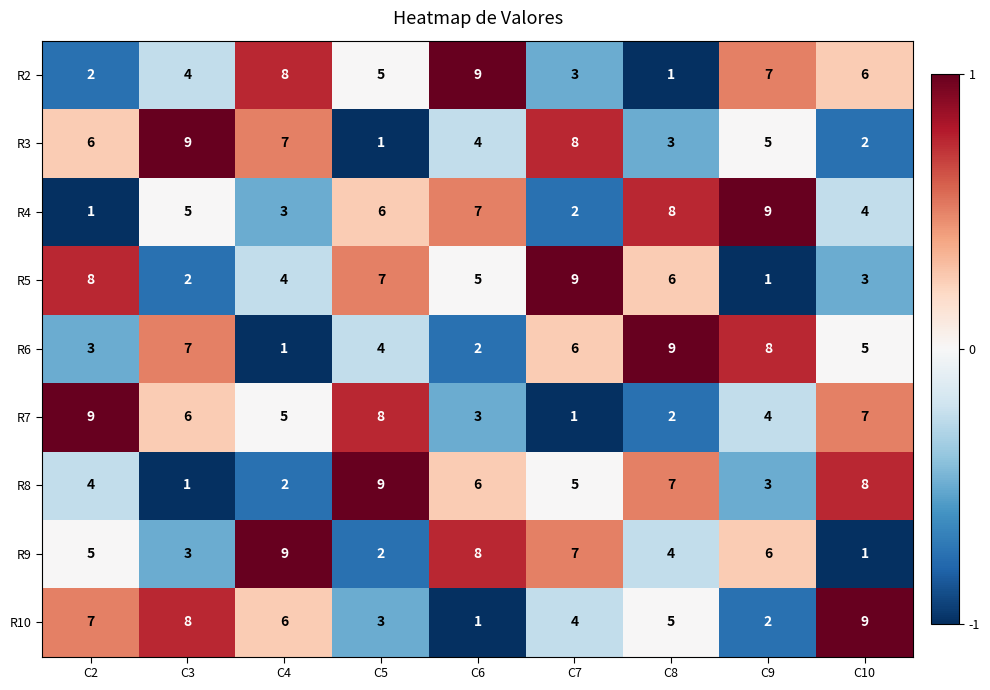

At how many categories does at least one series exceed 6?

9